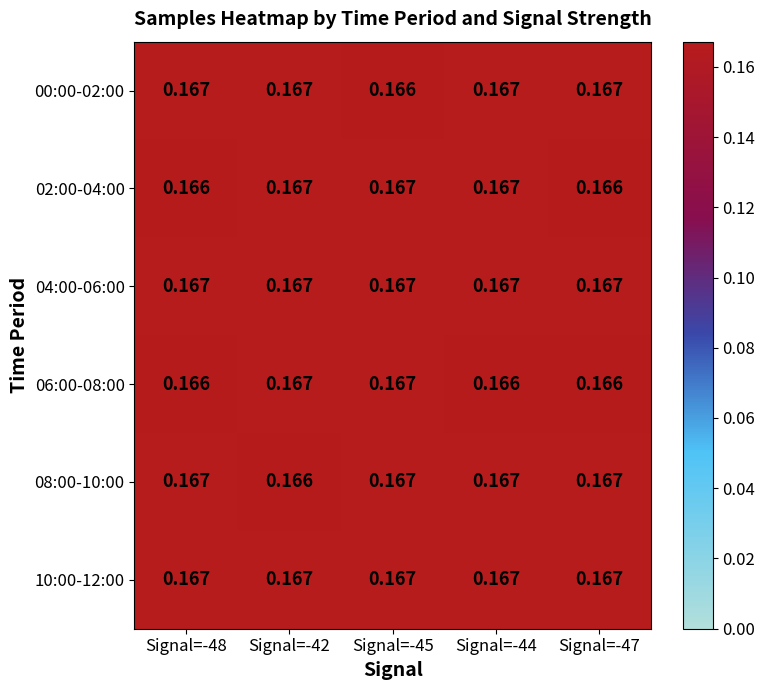

How many series are shown in this chart?

6